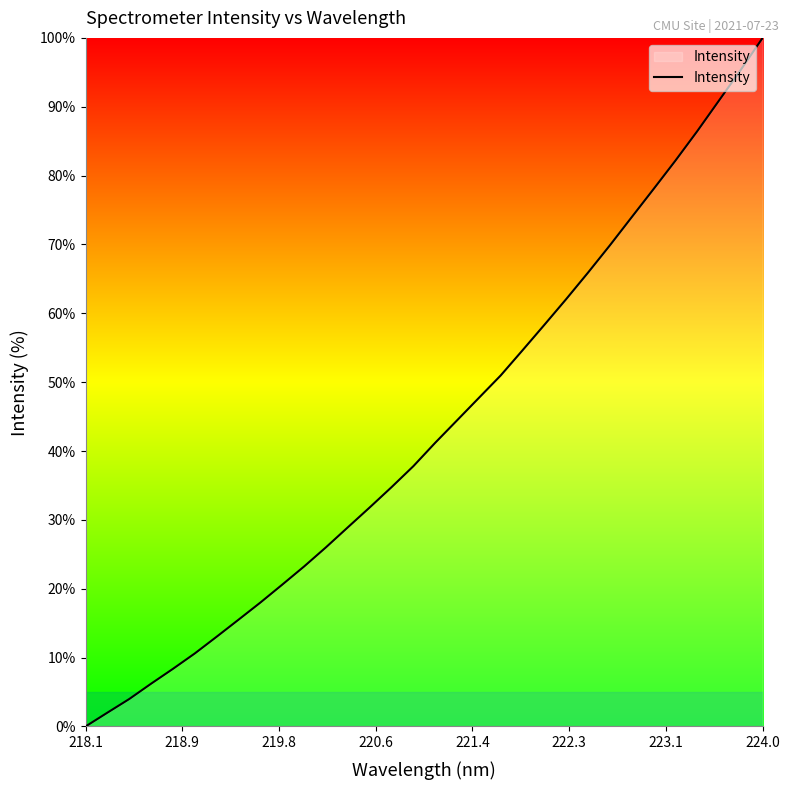

What is the sum of all values?

1382.9